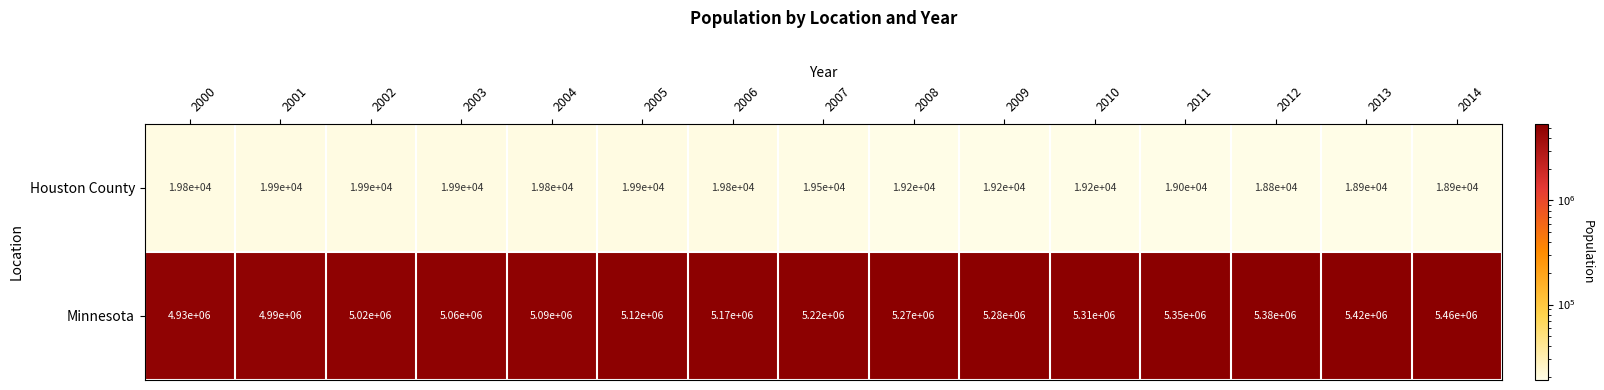

What is the total value across all series at 2000?

4949800